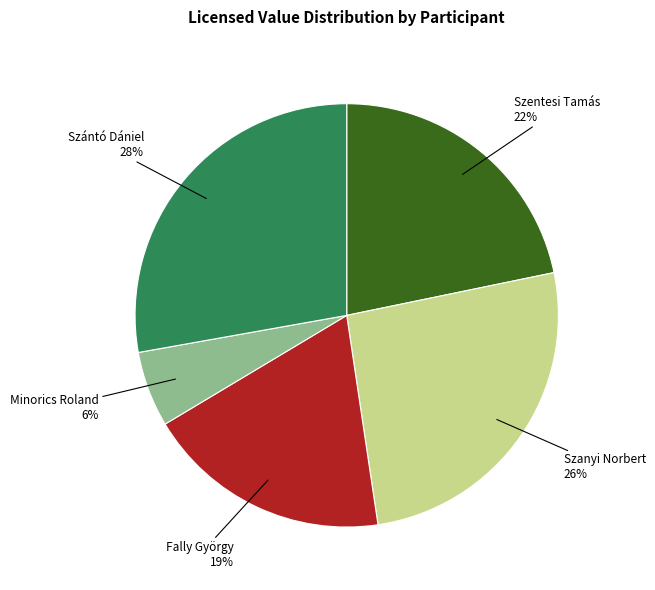

To the nearest percent, what is the combined percentage of Szanyi Norbert and Szentesi Tamás?

48%